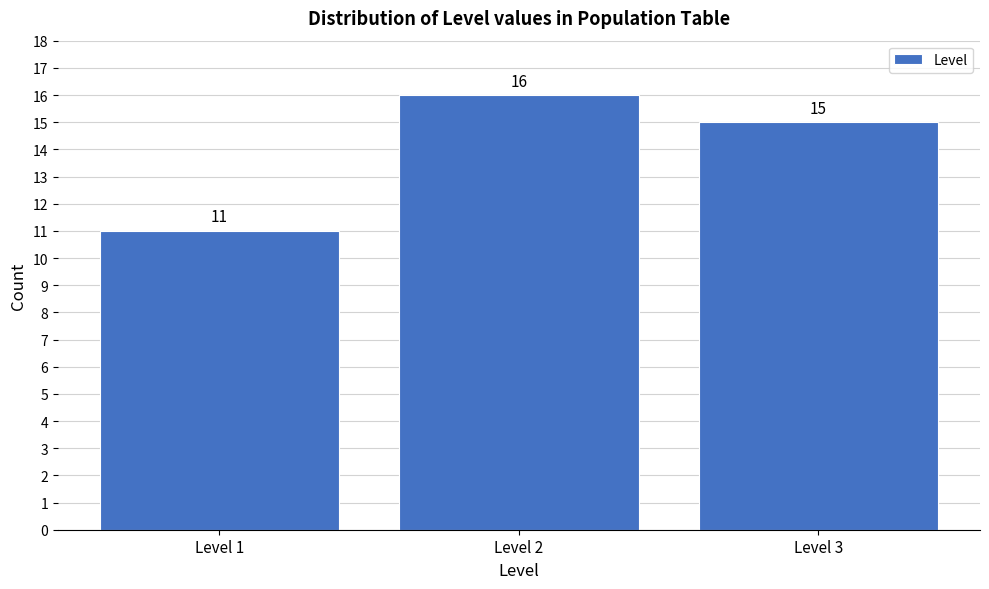

Reading left to right, transcribe all the data shown in this chart.

11	16	15